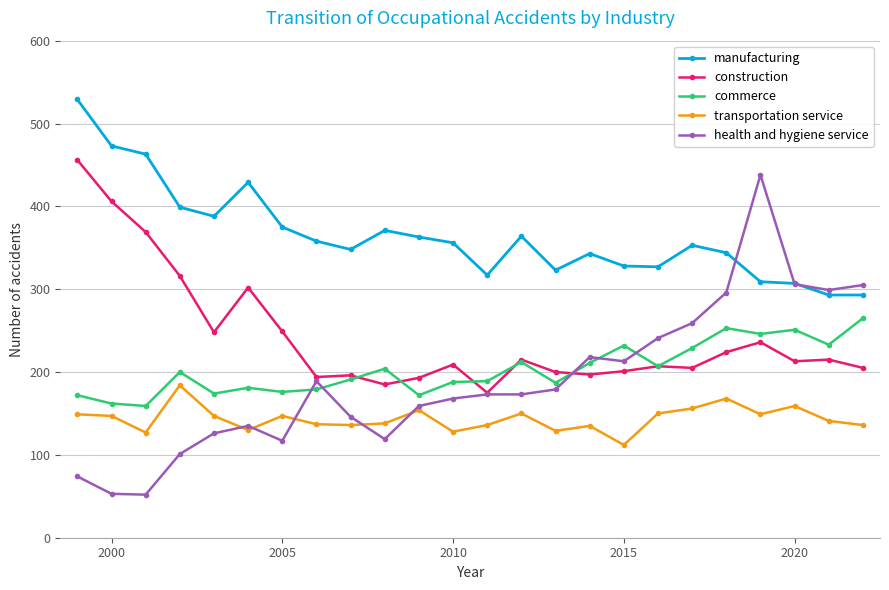

What is the value of the manufacturing point at the 16th from the left?

343